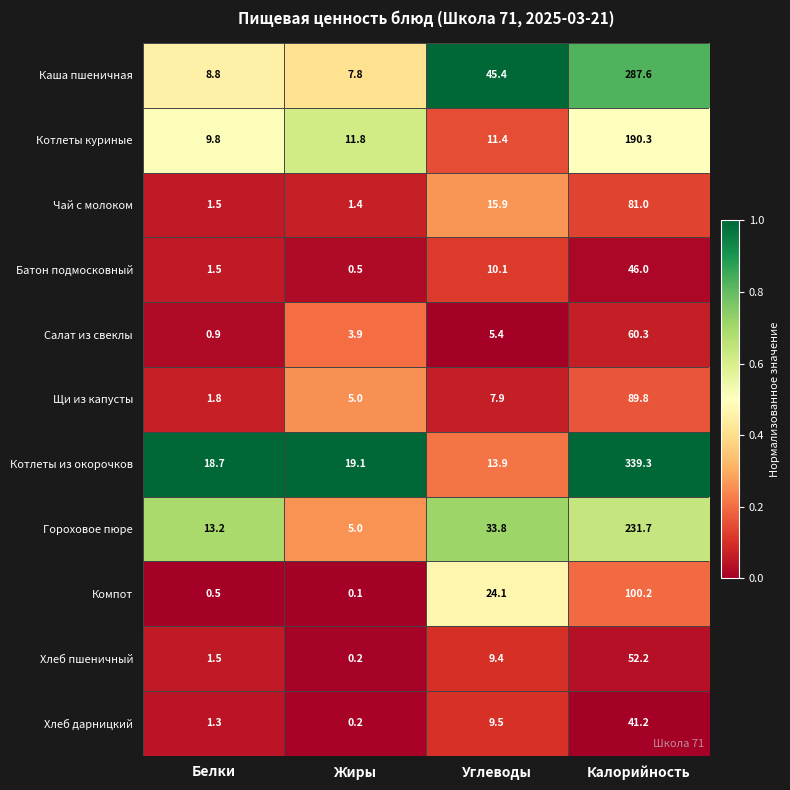

What is the difference between the Хлеб дарницкий values at Белки and Жиры?

1.1